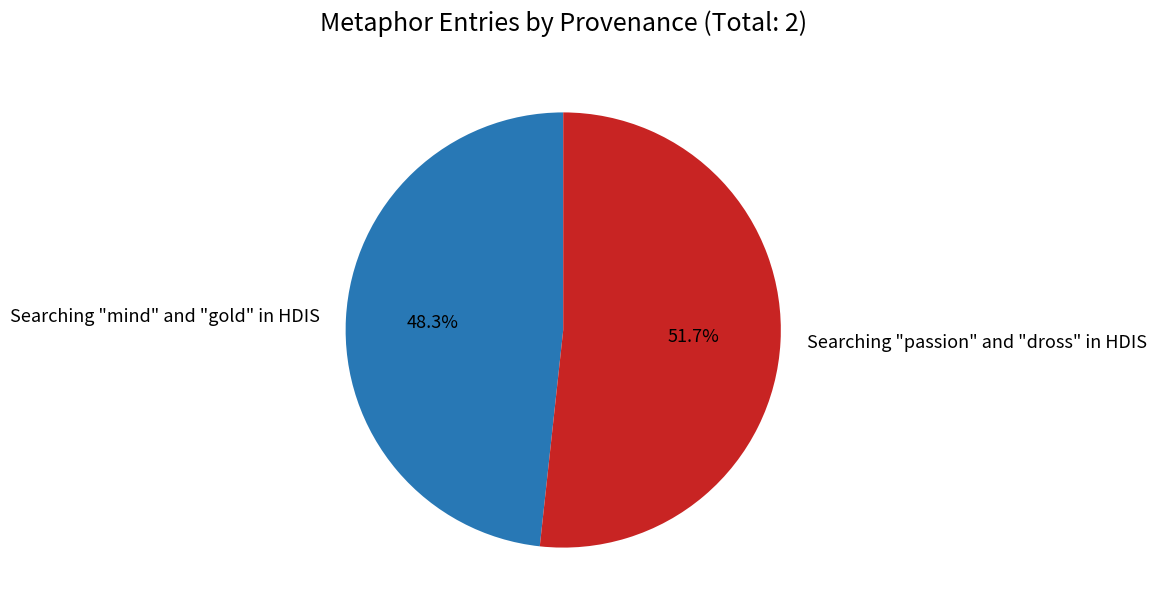

Which category accounts for the majority?

Searching "passion" and "dross" in HDIS